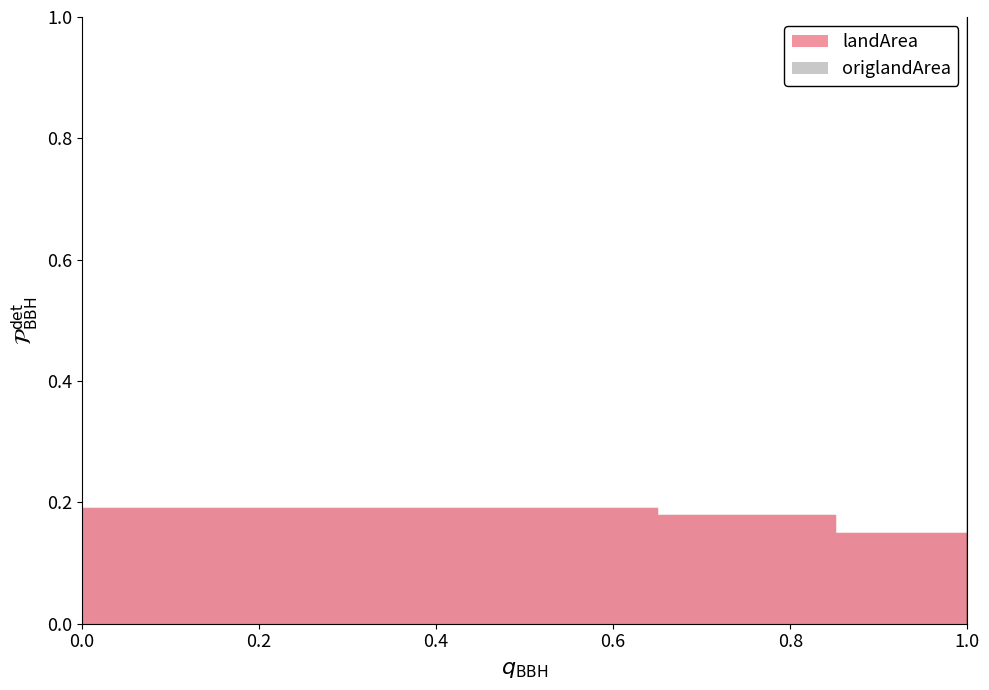

Does the chart display data point markers on the line(s)?

No